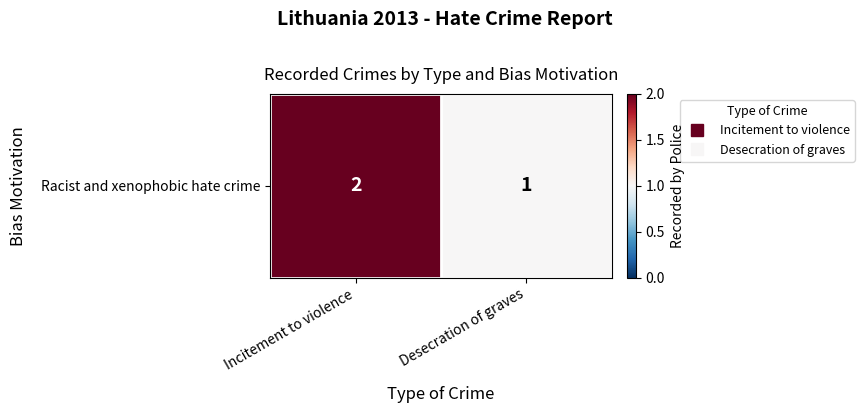

What is the smallest value displayed?

1